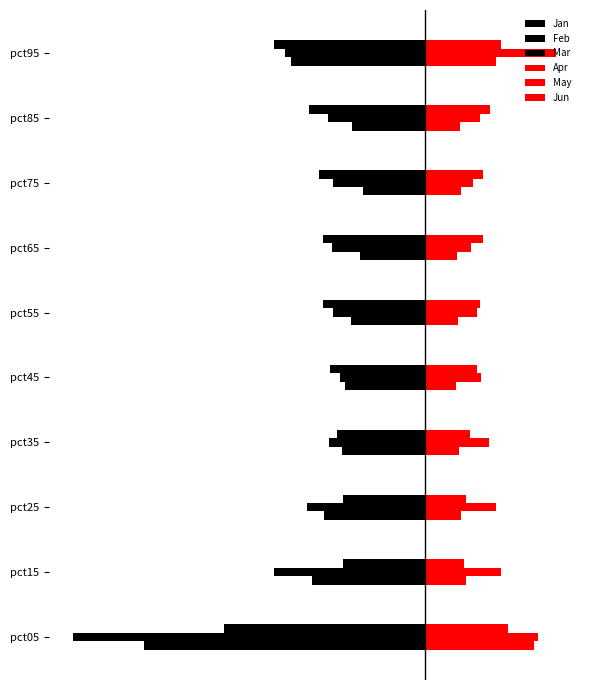

Reading left to right, transcribe all the data shown in this chart.

Jan: -2.4	-1.0	-0.9	-0.7	-0.7	-0.6	-0.6	-0.5	-0.6	-1.1
Feb: -3.0	-1.3	-1.0	-0.8	-0.7	-0.8	-0.8	-0.8	-0.8	-1.2
Mar: -1.7	-0.7	-0.7	-0.7	-0.8	-0.9	-0.9	-0.9	-1.0	-1.3
Apr: 0.9	0.3	0.3	0.3	0.3	0.3	0.3	0.3	0.3	0.6
May: 1.0	0.6	0.6	0.5	0.5	0.4	0.4	0.4	0.5	1.1
Jun: 0.7	0.3	0.3	0.4	0.4	0.5	0.5	0.5	0.5	0.6